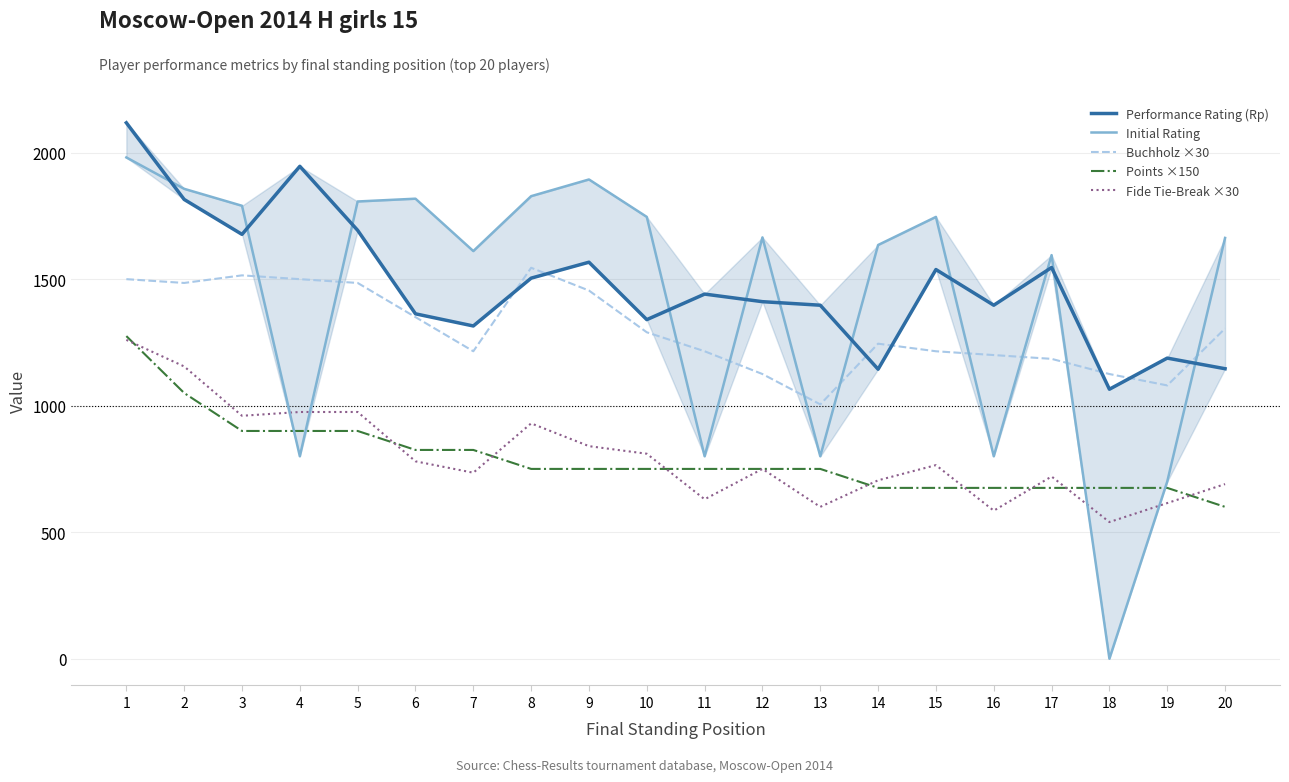

What is the value of the Performance Rating (Rp) point at the 1st from the left?

2118